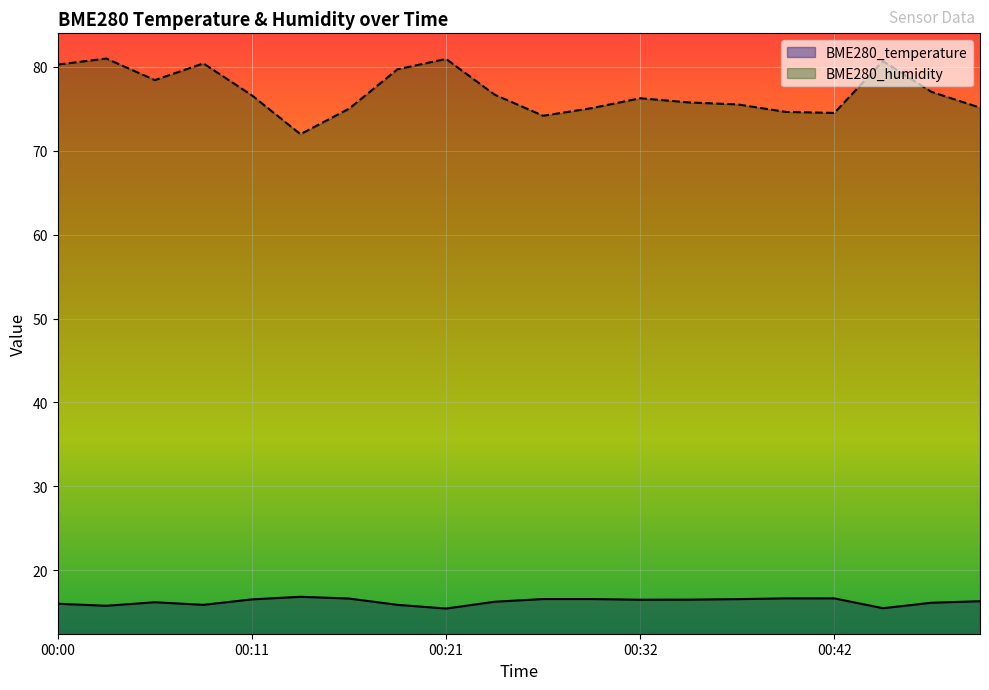

Reading left to right, transcribe all the data shown in this chart.

BME280_temperature: 16.0	15.8	16.2	15.9	16.6	16.9	16.6	15.9	15.5	16.3	16.6	16.6	16.5	16.5	16.6	16.7	16.7	15.5	16.1	16.3
BME280_humidity: 80.2	81.0	78.4	80.4	76.6	72.0	75.0	79.7	80.9	76.7	74.2	75.1	76.2	75.7	75.5	74.6	74.5	80.7	77.0	75.1